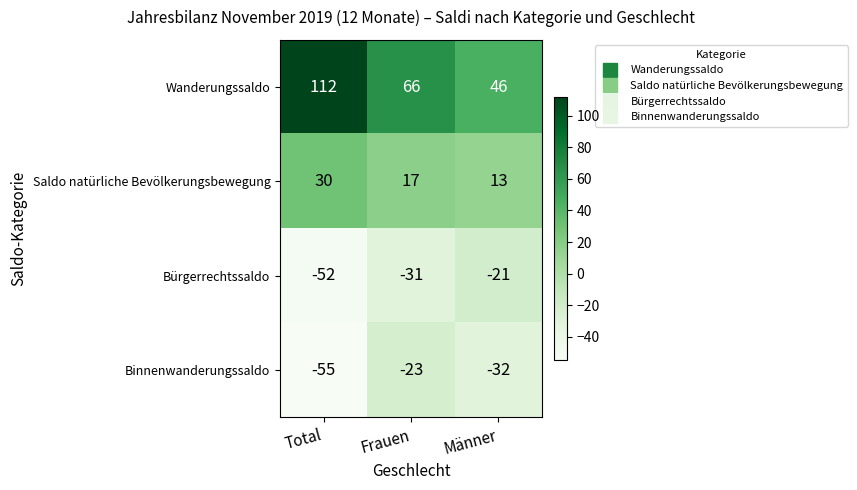

Between Total and Männer, which series saw the biggest shift?

Wanderungssaldo